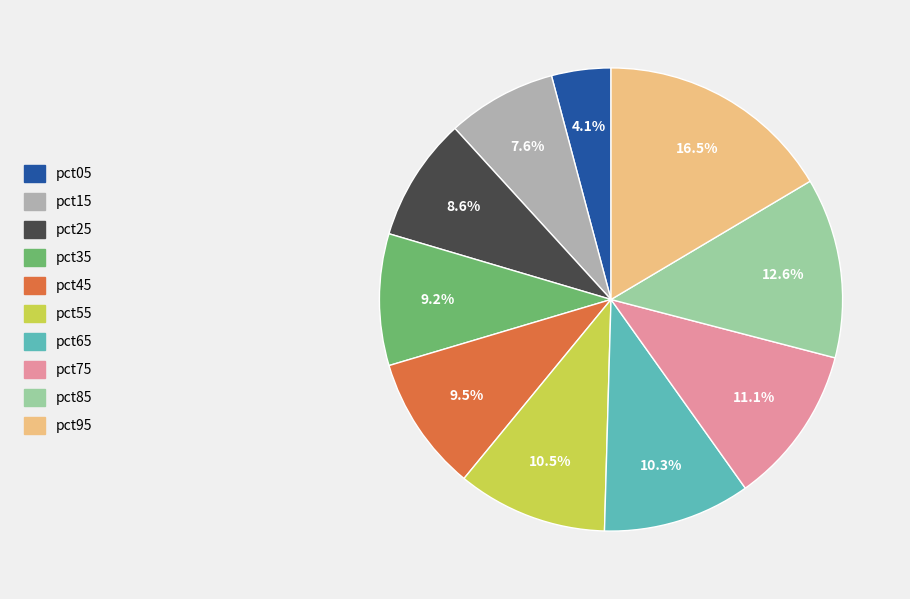

Which slice is the smallest?

pct05